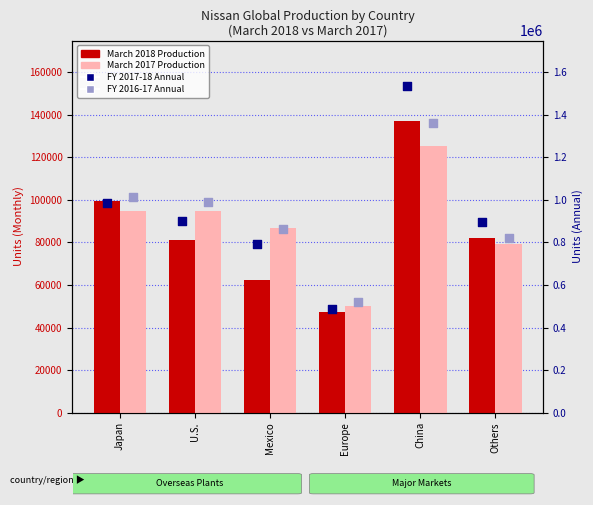

Is the value of FY 2017-18 Annual at China greater than the value of FY 2016-17 Annual at China?

Yes